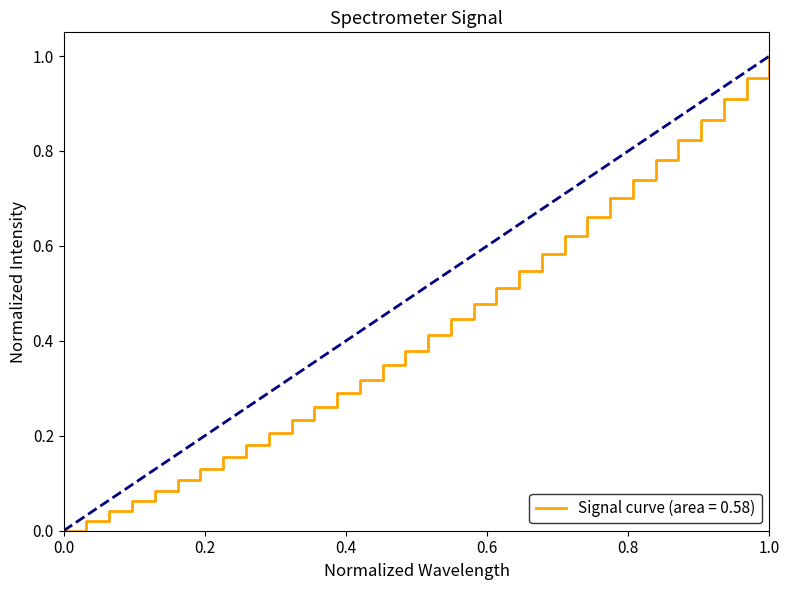

Does the chart display data point markers on the line(s)?

No